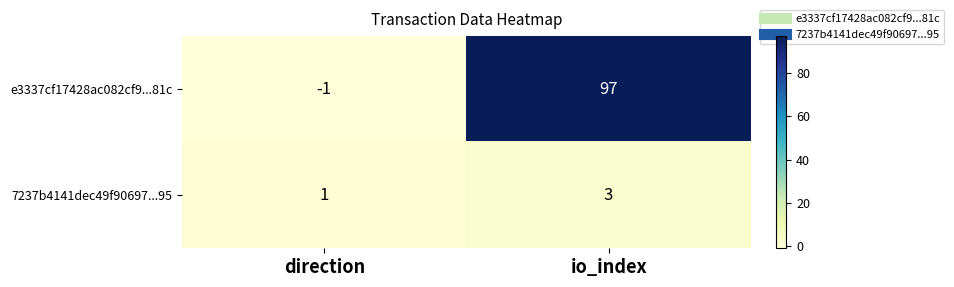

At how many categories does at least one series exceed 56?

1